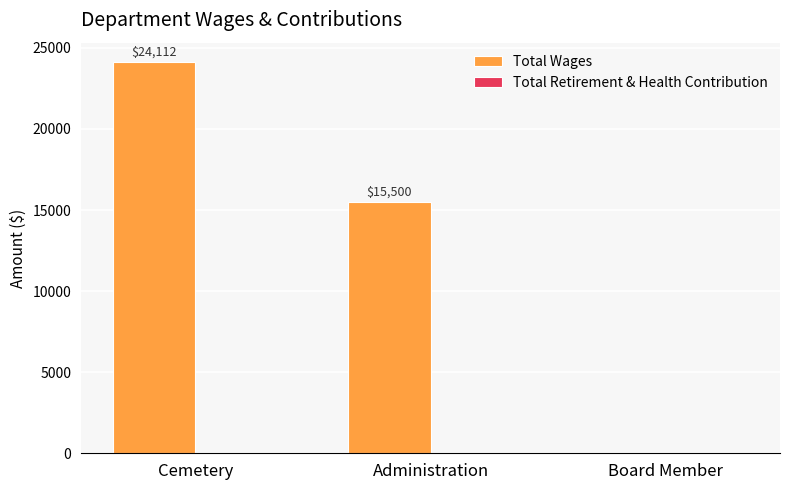

True or false: the data shows 24112 at Cemetery.

True